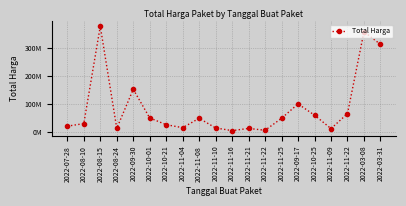

Reading left to right, what are all the values shown in this chart?

2022-07-28=19950000	2022-08-10=29000000	2022-08-15=379075000	2022-08-24=12000000	2022-09-30=152477000	2022-10-01=49478000	2022-10-21=25200000	2022-11-04=14400000	2022-11-08=48140000	2022-11-10=13442000	2022-11-16=3825000	2022-11-21=11800000	2022-11-22=5093000	2022-11-25=48140000	2022-09-17=100000000	2022-10-25=59375000	2022-11-09=11100000	2022-11-22=65000000	2022-03-08=359500000	2022-03-31=314121780